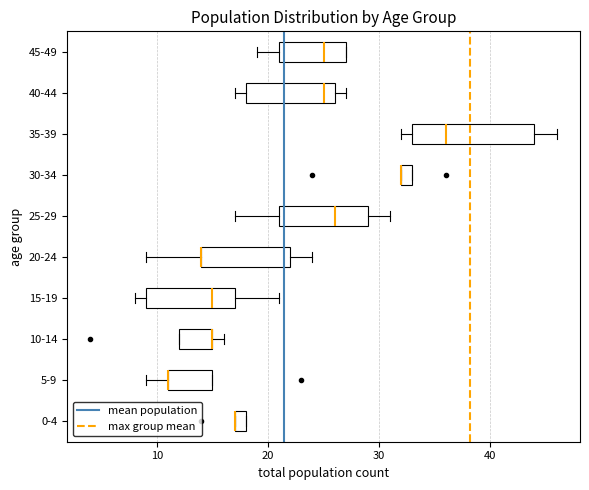

Which box is the widest, from its left edge to its right edge?

35-39